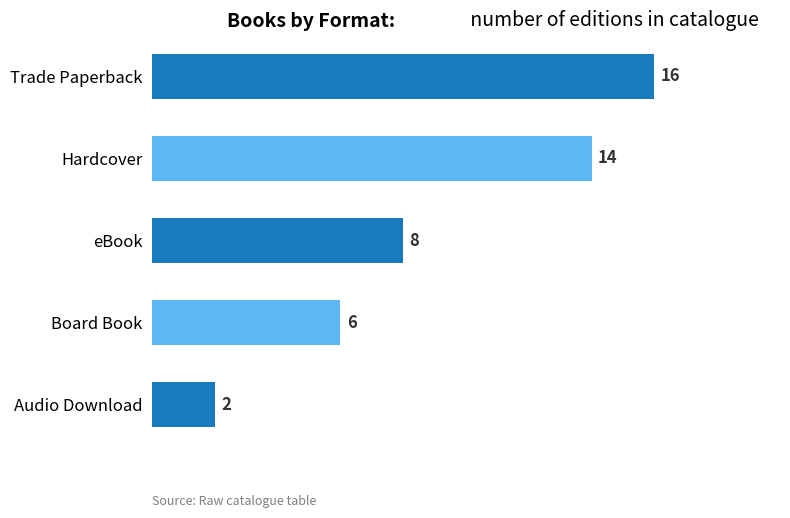

Count the values in the range 6 to 14.

3